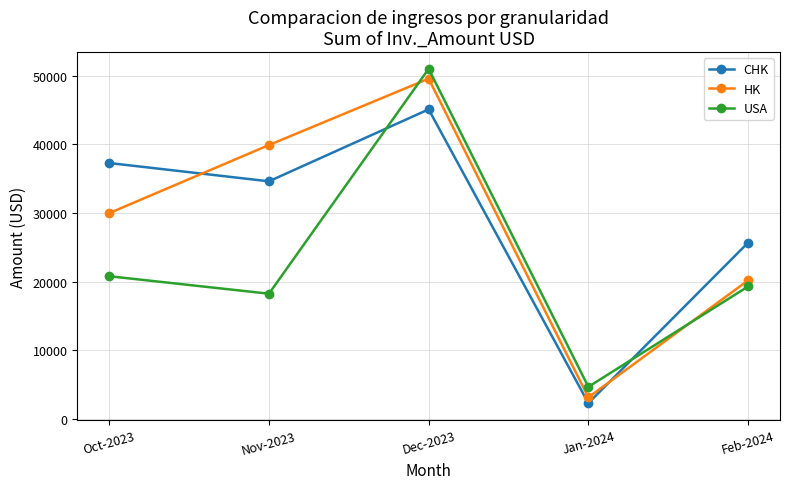

Between Oct-2023 and Feb-2024, which series saw the biggest shift?

CHK